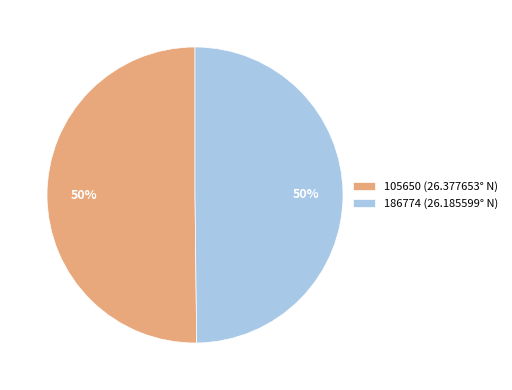

Approximately how many times larger is the value at 105650 (26.377653° N) compared to 186774 (26.185599° N)?

1.0